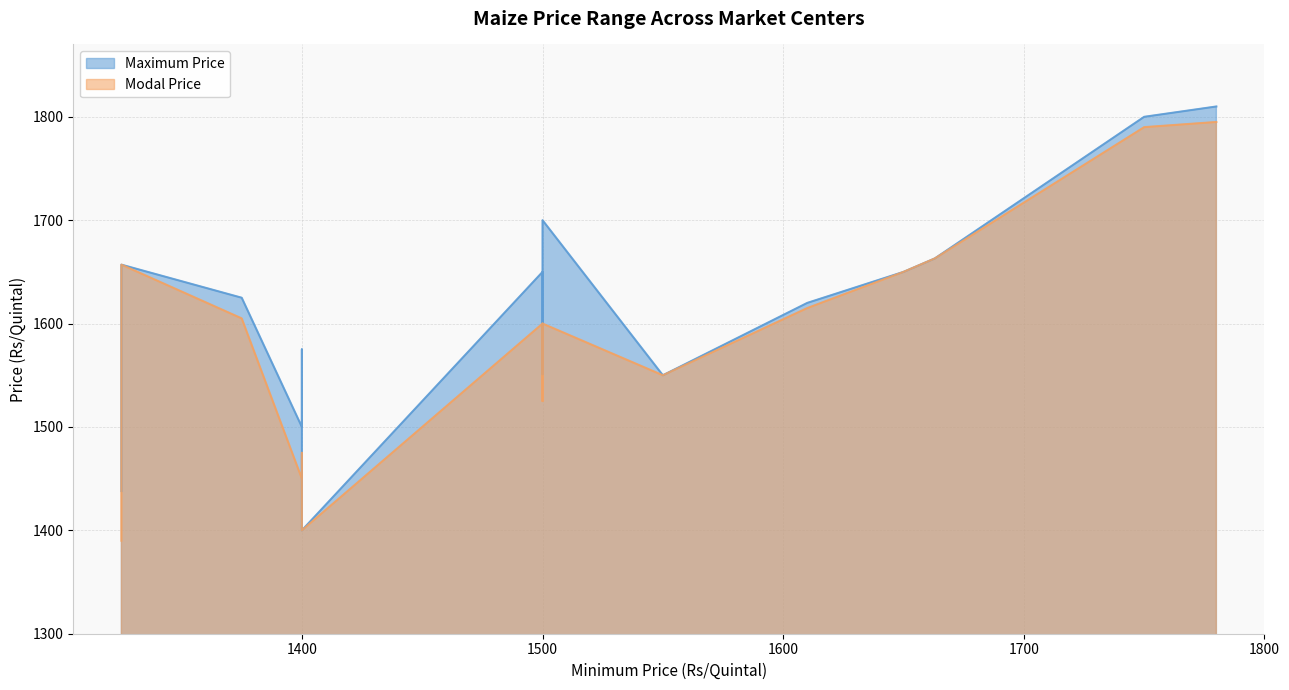

Read the Maximum Price value at Jamner(Neri).

1438